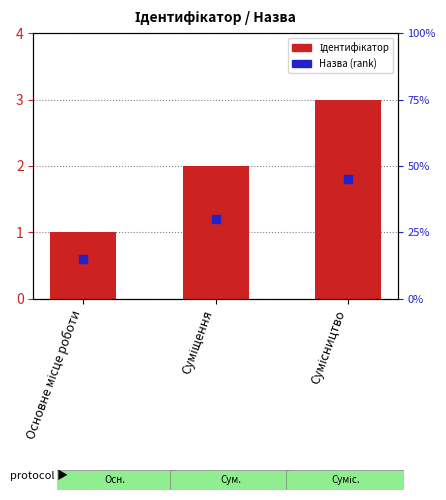

How many values are below 2?

1